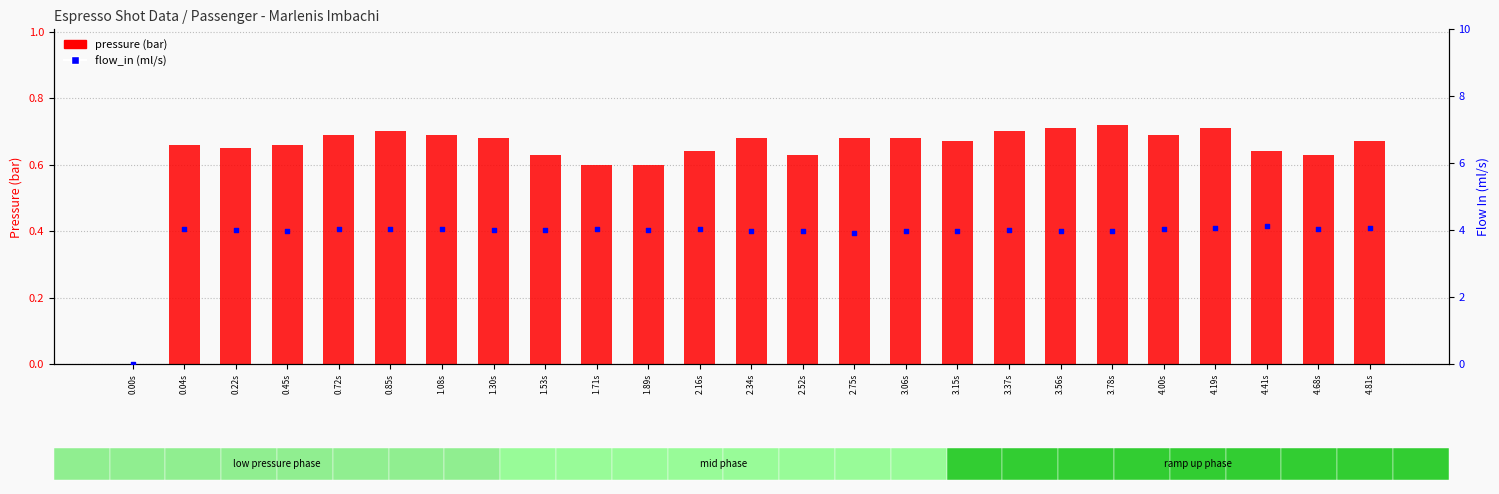

What is the total value across all series at 4.68s?

4.7